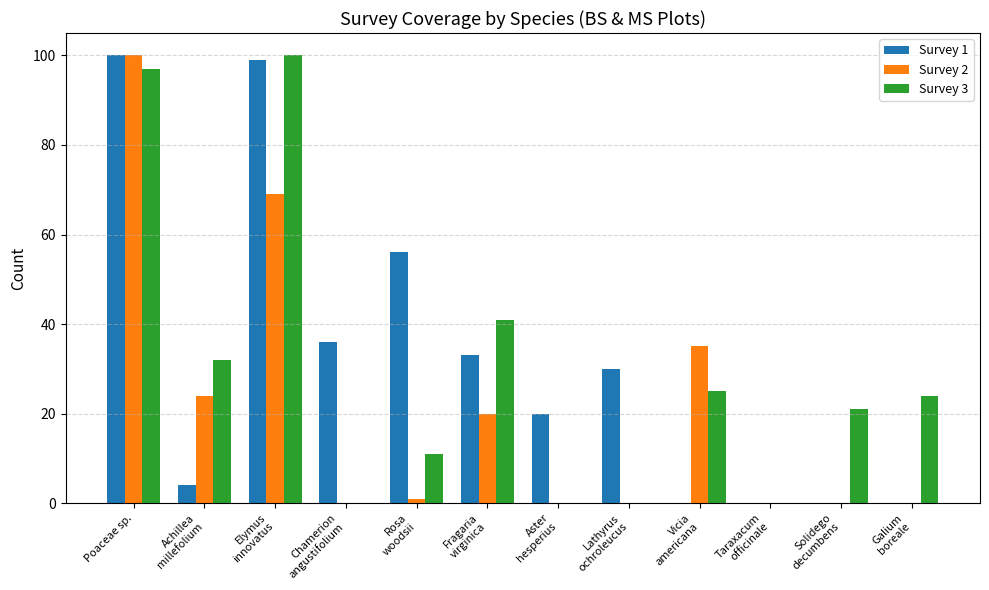

True or false: Survey 1 has a value of 59 at Solidego
decumbens.

False